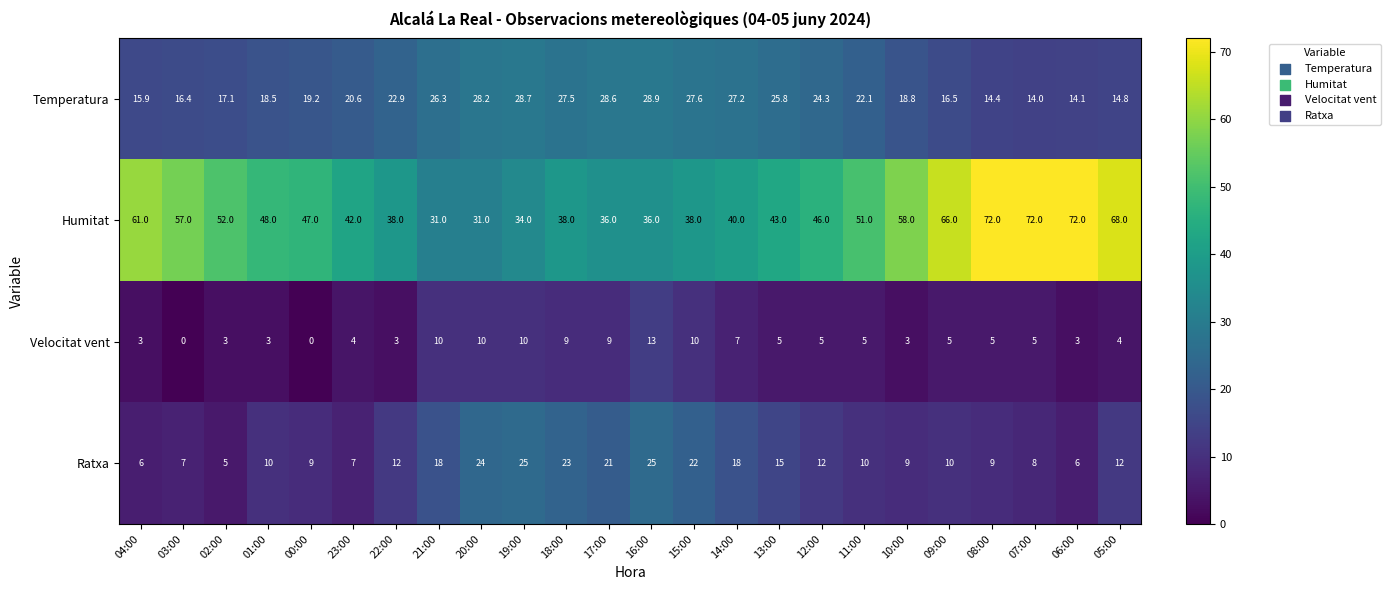

Count the number of data series in this chart.

4